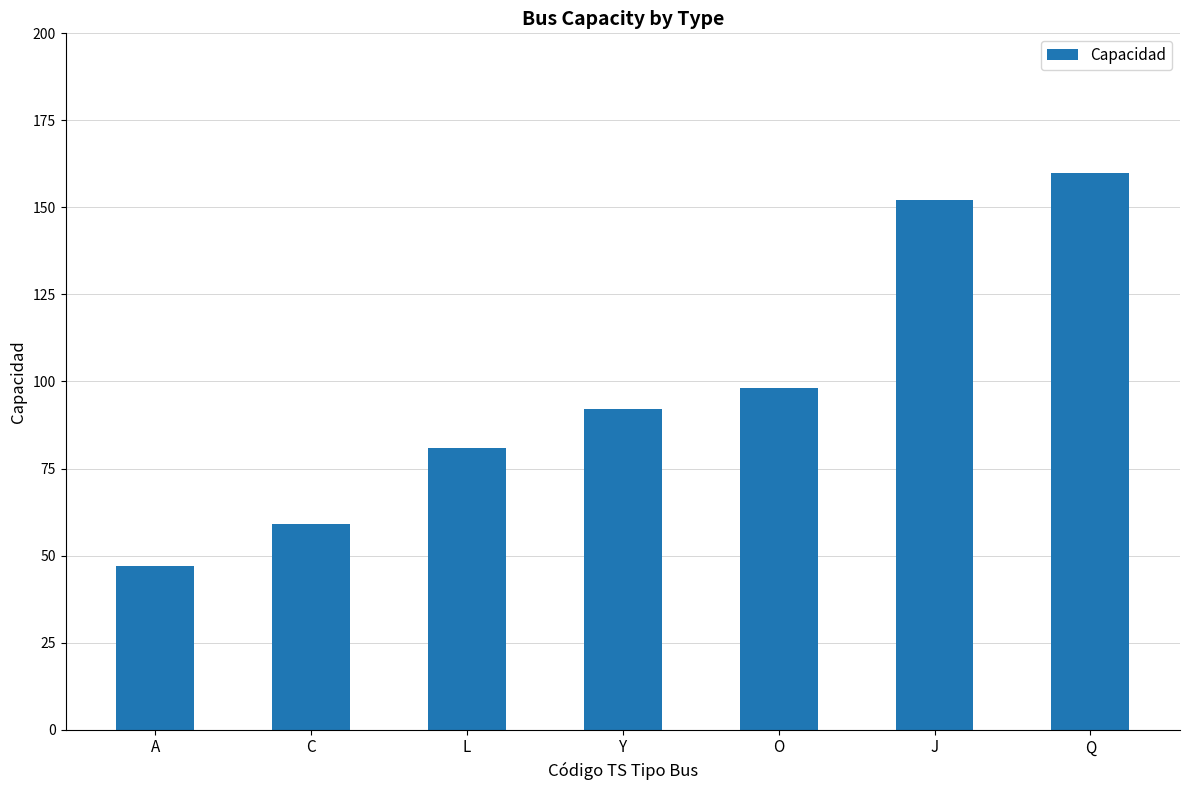

Rank the categories by value from highest to lowest.

Q, J, O, Y, L, C, A